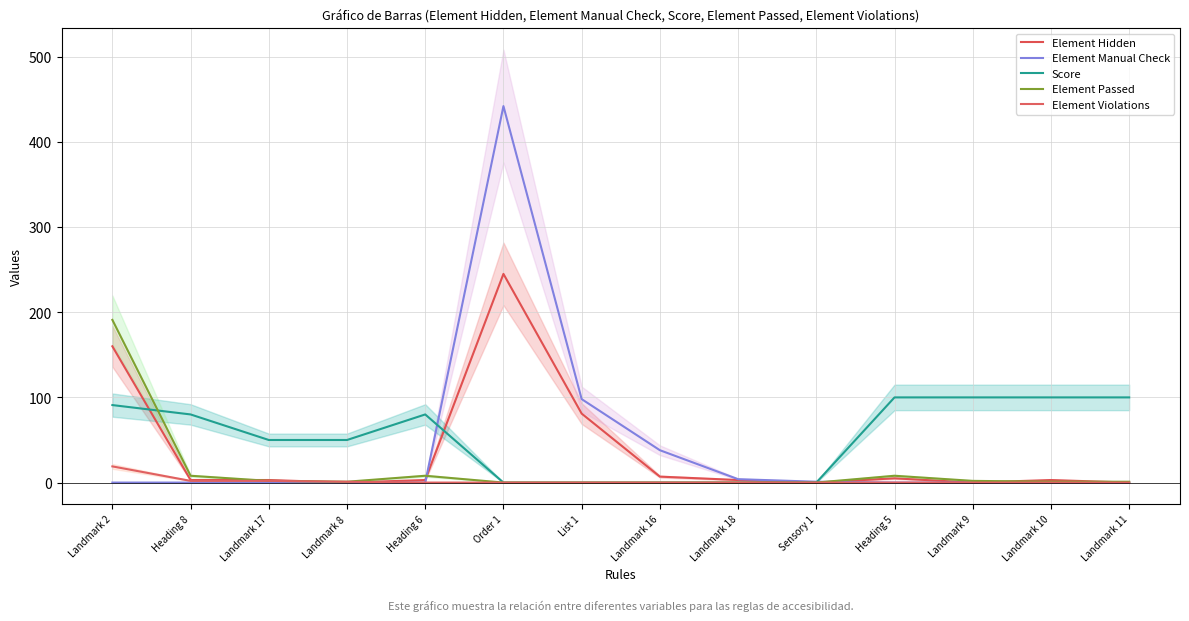

Rank the series at Landmark 9 from highest to lowest value.

Score, Element Passed, Element Hidden, Element Manual Check, Element Violations